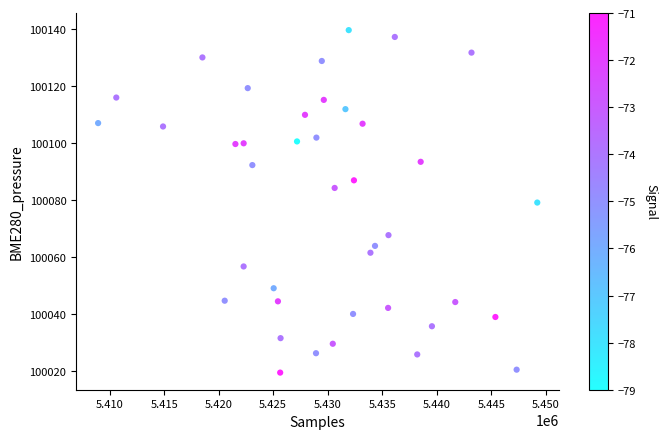

What is the range of X values (max minus min)?

40280.0